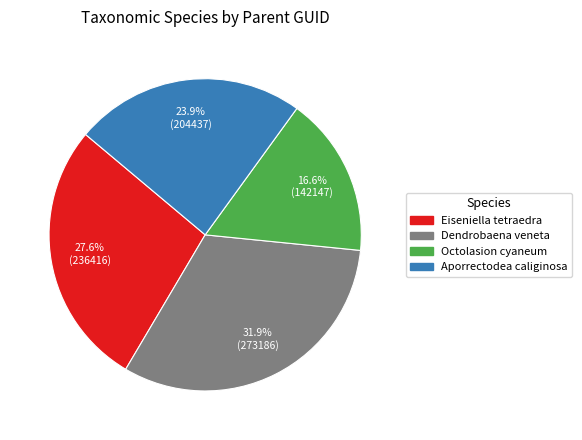

To the nearest percent, what portion does Eiseniella tetraedra represent?

28%